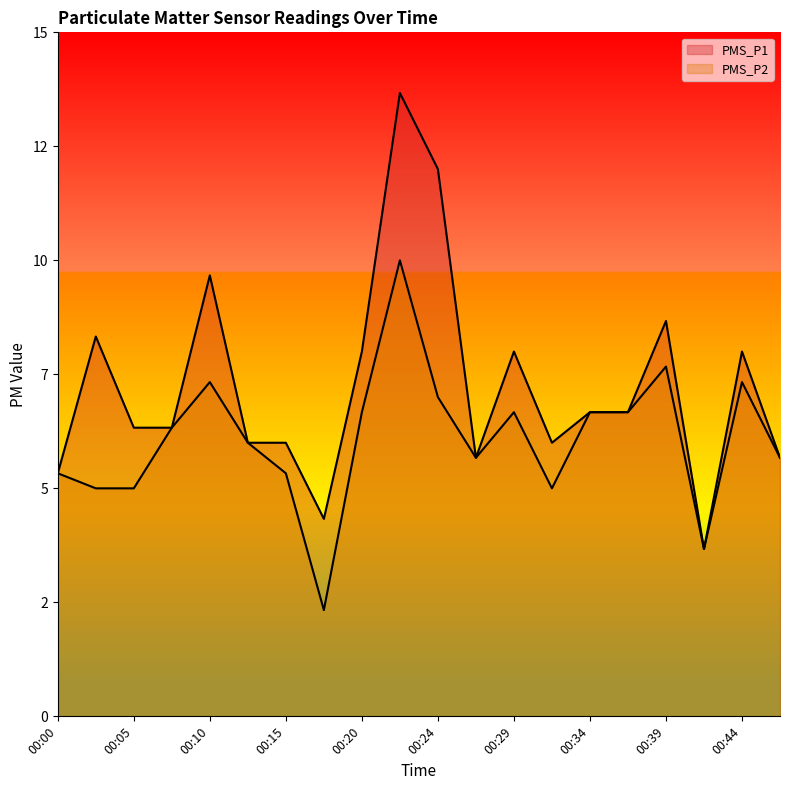

How many categories are shown in the chart?

20